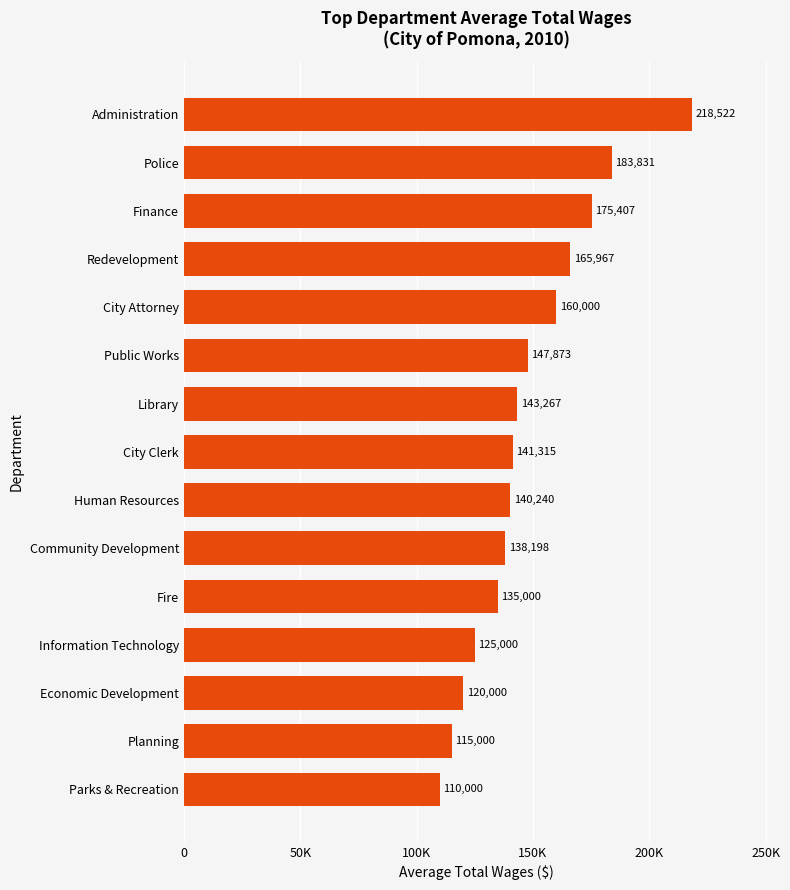

List the labels in order of value, smallest first.

Parks & Recreation, Planning, Economic Development, Information Technology, Fire, Community Development, Human Resources, City Clerk, Library, Public Works, City Attorney, Redevelopment, Finance, Police, Administration